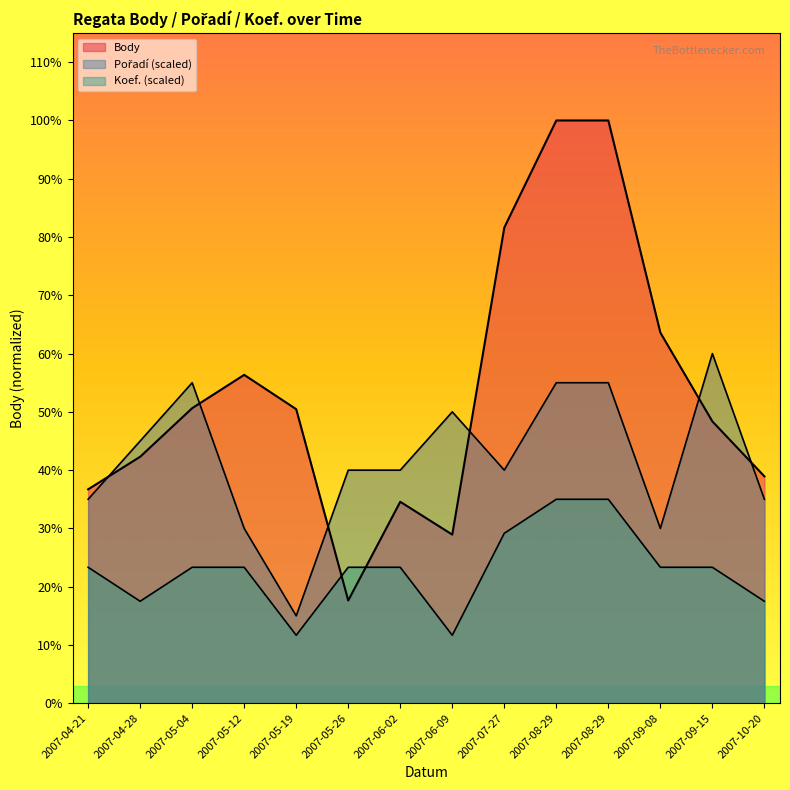

At how many categories does at least one series exceed 784?

14